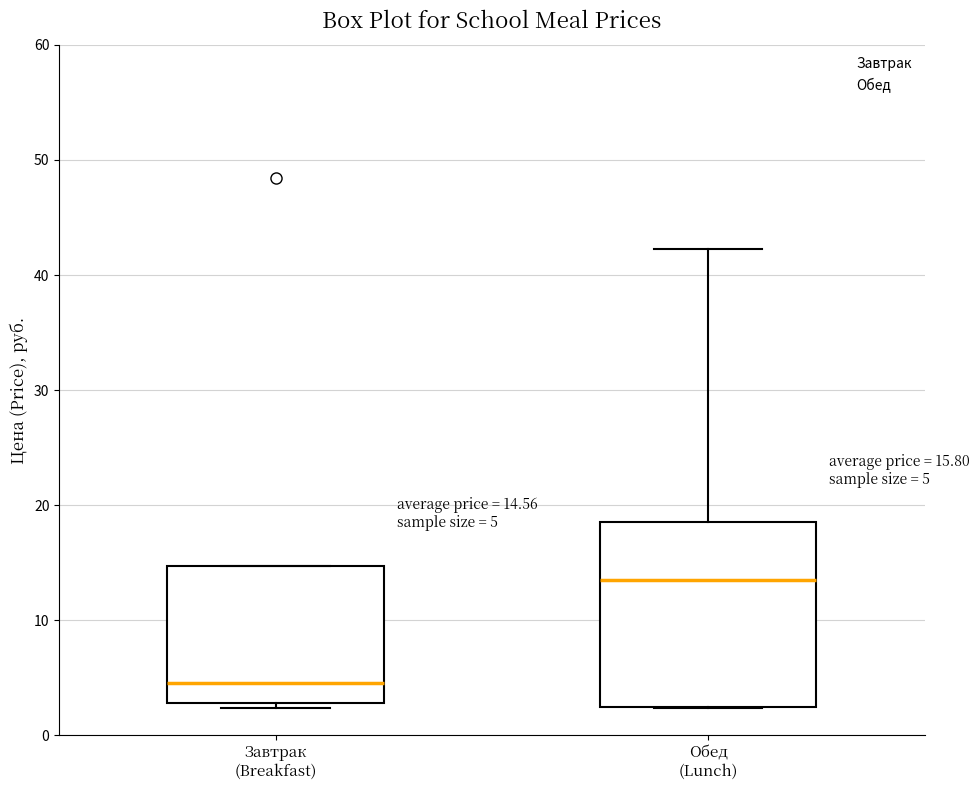

Which box has the lowest median line?

Завтрак (Breakfast)